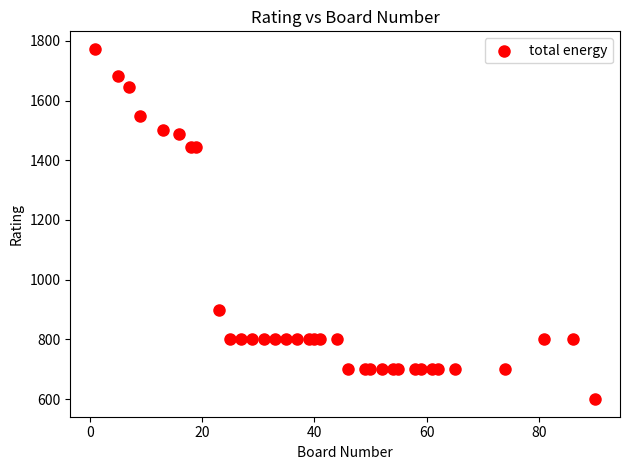

What is the range of Y values (max minus min)?

1173